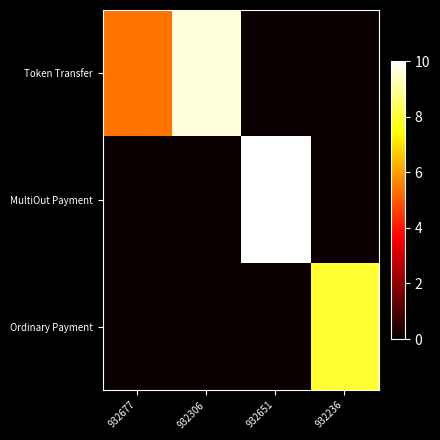

Which series changed the most between 932306 and 932236?

Token Transfer